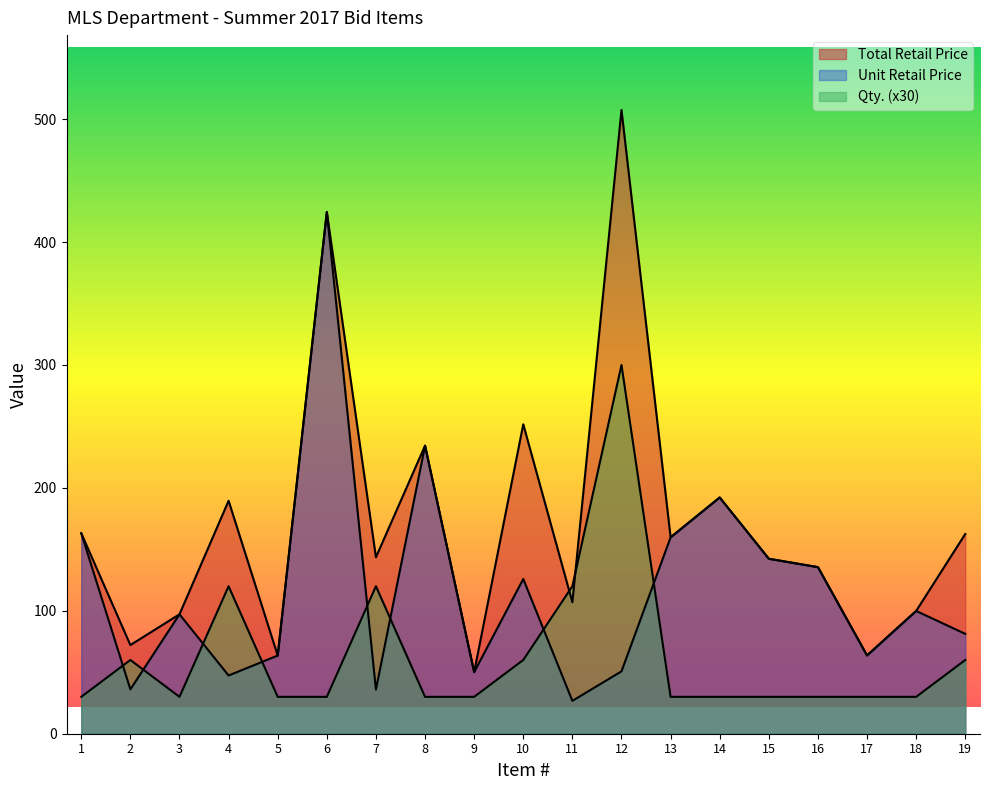

How many data points in Unit Retail Price are above 97?

10